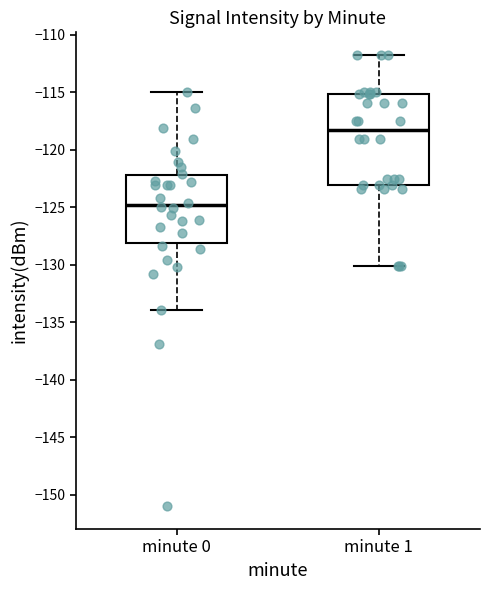

Reading left to right, transcribe this box plot: for each box, give where its median line is, the range the box spans, and where its two whiskers end, as read against the y-axis. The values are not printed on the chart, so give them approximately, as read against the axis.

minute 0: median -125.0, box -128.0 to -122.0, whiskers -134.0 to -115.0
minute 1: median -118.5, box -123.0 to -115.0, whiskers -130.0 to -111.5